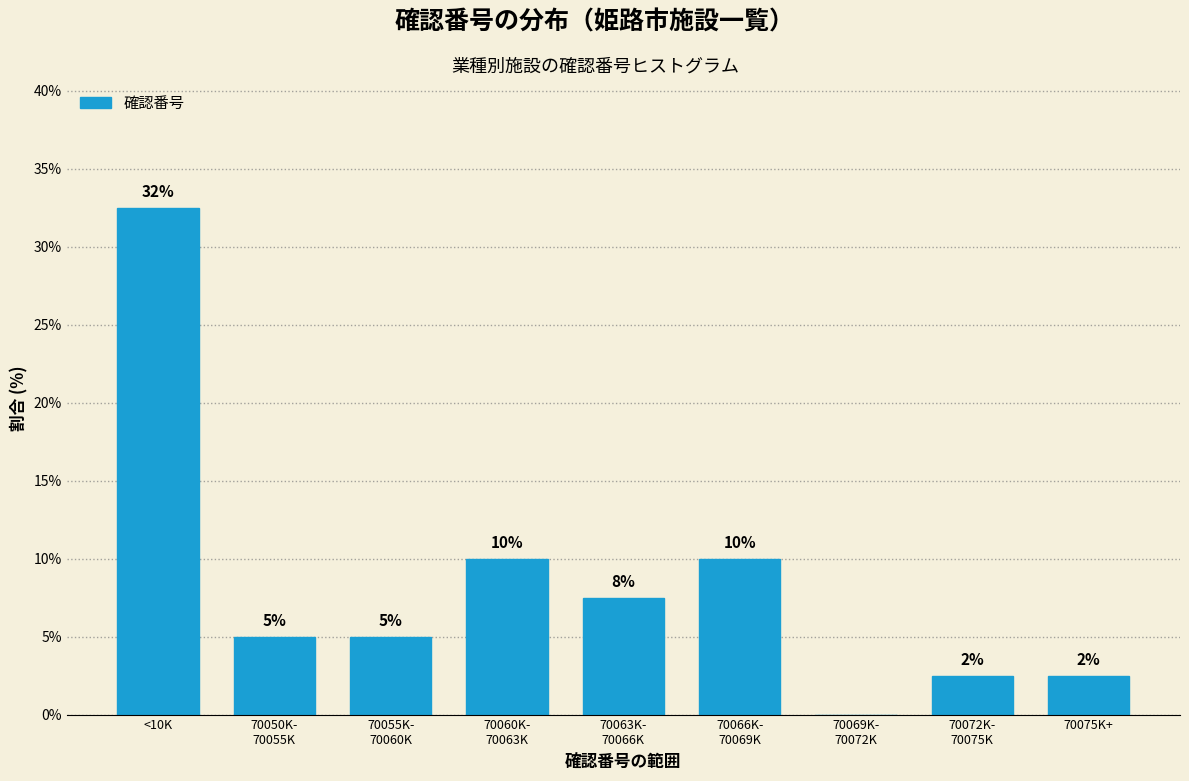

Read the value at <10K.

32.5